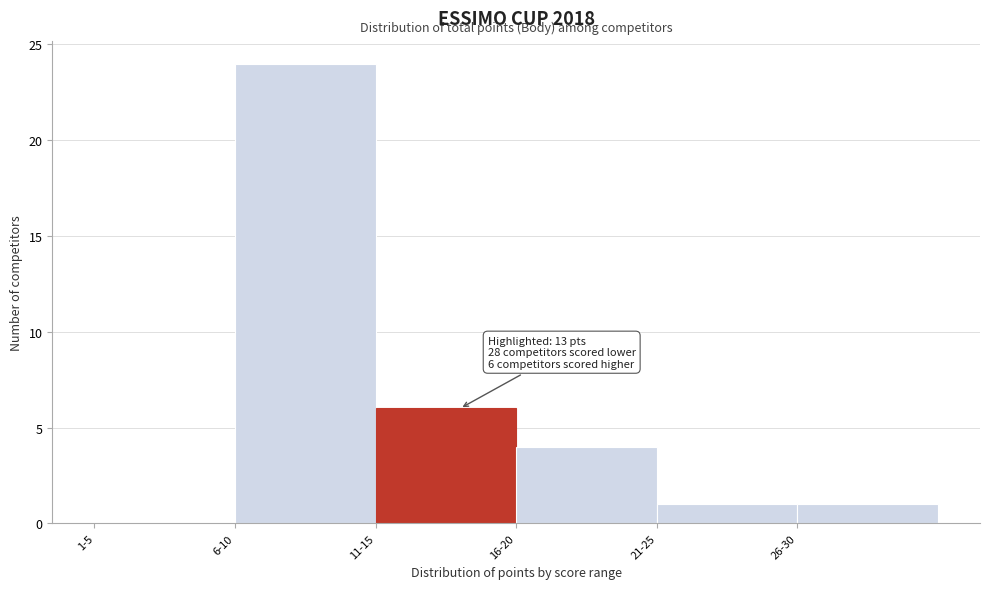

Reading left to right, what are all the values shown in this chart?

1-5=0	6-10=24	11-15=6	16-20=4	21-25=1	26-30=1